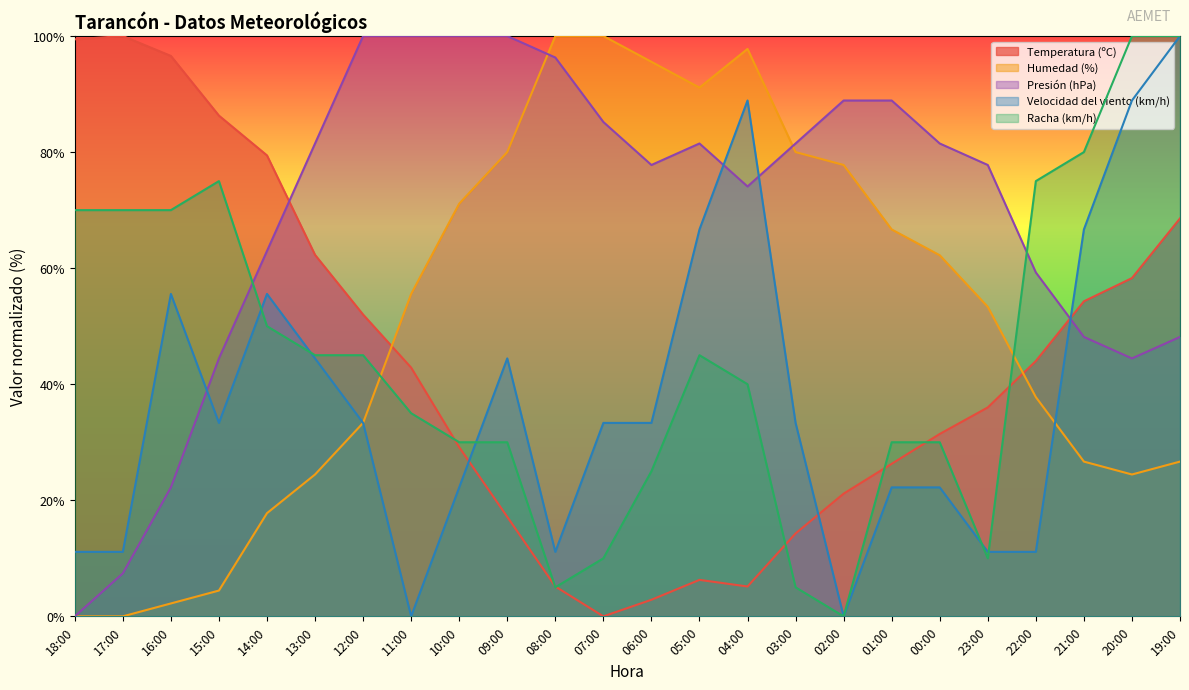

True or false: Presión (hPa) has a value of 48.1 at 21:00.

True